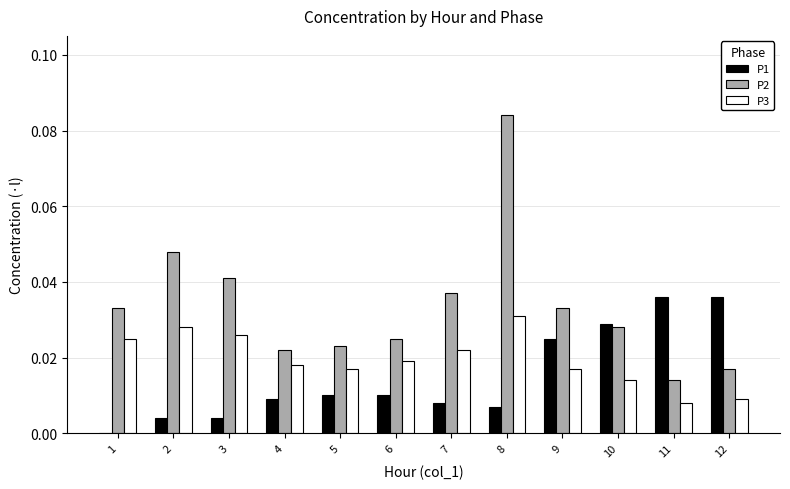

Which category has the highest value across all series?

8